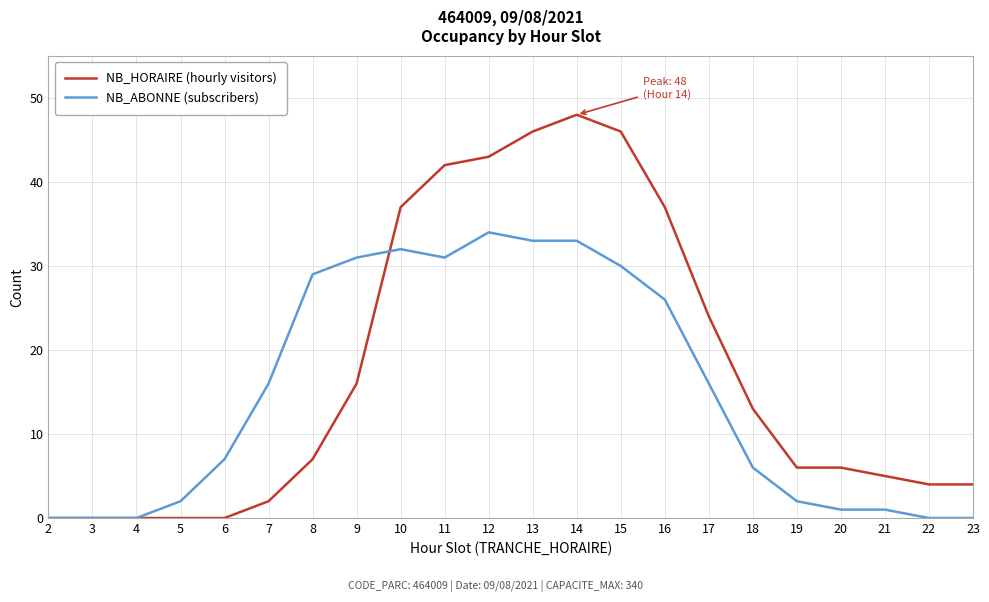

List the series in order of their overall mean, highest first.

NB_HORAIRE (hourly visitors), NB_ABONNE (subscribers)